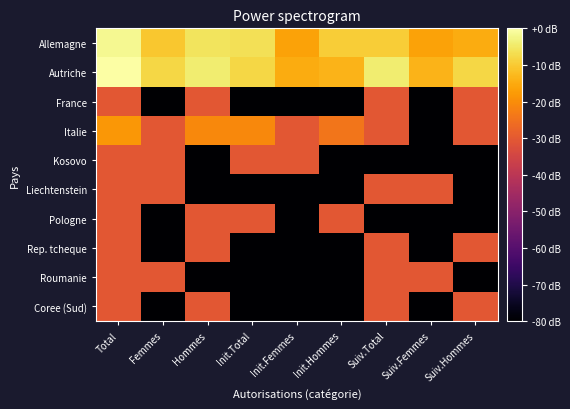

Reading right to left, what are all the values shown in this chart?

Allemagne: Suiv.Hommes=-14.8	Suiv.Femmes=-16.4	Suiv.Total=-9.5	Init.Hommes=-9.5	Init.Femmes=-16.4	Init.Total=-6.3	Hommes=-5.8	Femmes=-10.4	Total=-1.7
Autriche: Suiv.Hommes=-8.1	Suiv.Femmes=-13.5	Suiv.Total=-4.3	Init.Hommes=-13.5	Init.Femmes=-14.8	Init.Total=-8.1	Hommes=-4.3	Femmes=-8.1	Total=0.0
France: Suiv.Hommes=-30.4	Suiv.Femmes=-90.4	Suiv.Total=-30.4	Init.Hommes=-90.4	Init.Femmes=-90.4	Init.Total=-90.4	Hommes=-30.4	Femmes=-90.4	Total=-30.4
Italie: Suiv.Hommes=-30.4	Suiv.Femmes=-90.4	Suiv.Total=-30.4	Init.Hommes=-24.3	Init.Femmes=-30.4	Init.Total=-20.8	Hommes=-20.8	Femmes=-30.4	Total=-18.3
Kosovo: Suiv.Hommes=-90.4	Suiv.Femmes=-90.4	Suiv.Total=-90.4	Init.Hommes=-90.4	Init.Femmes=-30.4	Init.Total=-30.4	Hommes=-90.4	Femmes=-30.4	Total=-30.4
Liechtenstein: Suiv.Hommes=-90.4	Suiv.Femmes=-30.4	Suiv.Total=-30.4	Init.Hommes=-90.4	Init.Femmes=-90.4	Init.Total=-90.4	Hommes=-90.4	Femmes=-30.4	Total=-30.4
Pologne: Suiv.Hommes=-90.4	Suiv.Femmes=-90.4	Suiv.Total=-90.4	Init.Hommes=-30.4	Init.Femmes=-90.4	Init.Total=-30.4	Hommes=-30.4	Femmes=-90.4	Total=-30.4
Rep. tcheque: Suiv.Hommes=-30.4	Suiv.Femmes=-90.4	Suiv.Total=-30.4	Init.Hommes=-90.4	Init.Femmes=-90.4	Init.Total=-90.4	Hommes=-30.4	Femmes=-90.4	Total=-30.4
Roumanie: Suiv.Hommes=-90.4	Suiv.Femmes=-30.4	Suiv.Total=-30.4	Init.Hommes=-90.4	Init.Femmes=-90.4	Init.Total=-90.4	Hommes=-90.4	Femmes=-30.4	Total=-30.4
Coree (Sud): Suiv.Hommes=-30.4	Suiv.Femmes=-90.4	Suiv.Total=-30.4	Init.Hommes=-90.4	Init.Femmes=-90.4	Init.Total=-90.4	Hommes=-30.4	Femmes=-90.4	Total=-30.4